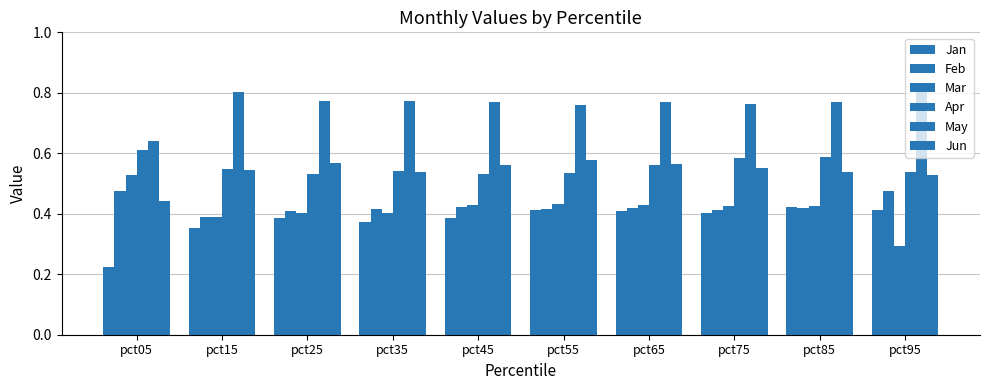

What is the greatest value displayed?

0.8